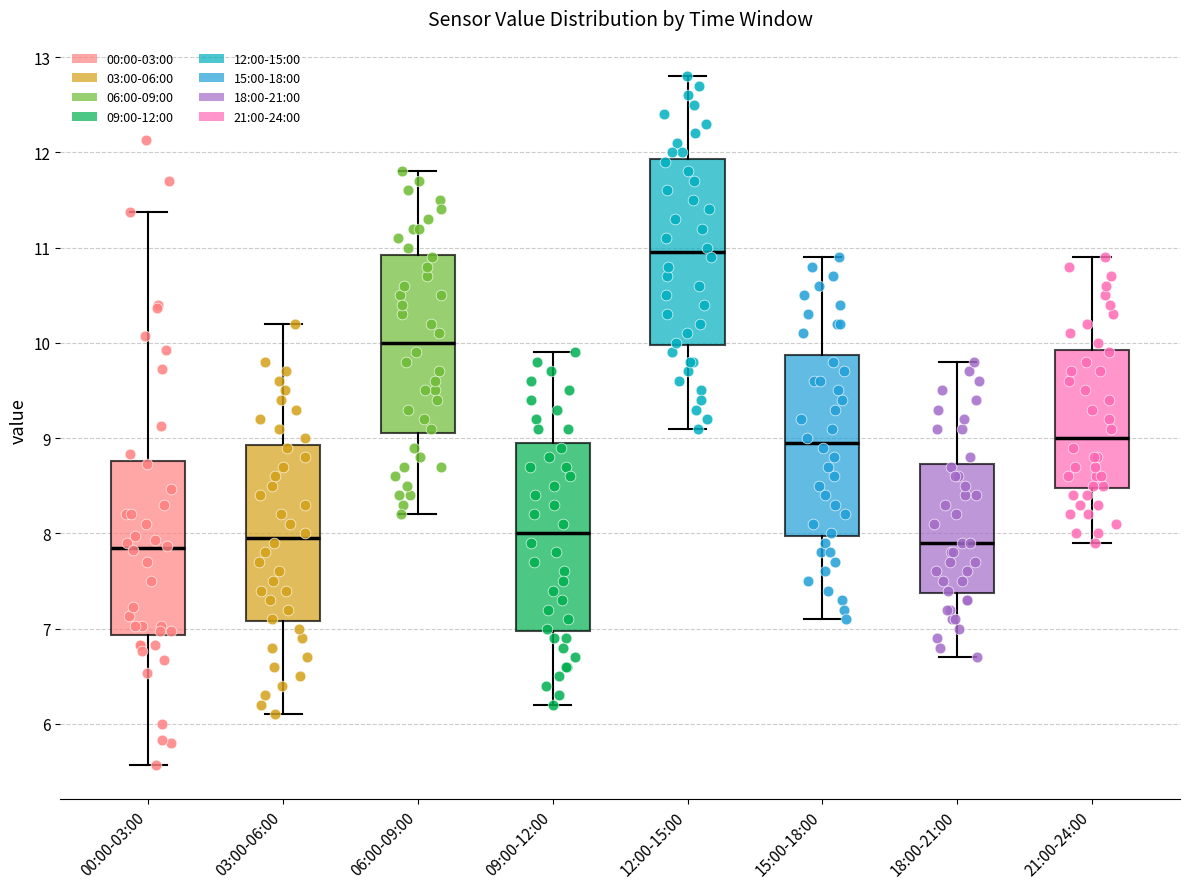

Reading left to right, transcribe this box plot: for each box, give where its median line is, the range the box spans, and where its two whiskers end, as read against the y-axis. The values are not printed on the chart, so give them approximately, as read against the axis.

00:00-03:00: median 7.9, box 6.9 to 8.8, whiskers 5.6 to 11.4
03:00-06:00: median 8.0, box 7.1 to 8.9, whiskers 6.1 to 10.2
06:00-09:00: median 10.0, box 9.1 to 10.9, whiskers 8.2 to 11.8
09:00-12:00: median 8.0, box 7.0 to 9.0, whiskers 6.2 to 9.9
12:00-15:00: median 11.0, box 10.0 to 11.9, whiskers 9.1 to 12.8
15:00-18:00: median 9.0, box 8.0 to 9.9, whiskers 7.1 to 10.9
18:00-21:00: median 7.9, box 7.4 to 8.7, whiskers 6.7 to 9.8
21:00-24:00: median 9.0, box 8.5 to 9.9, whiskers 7.9 to 10.9